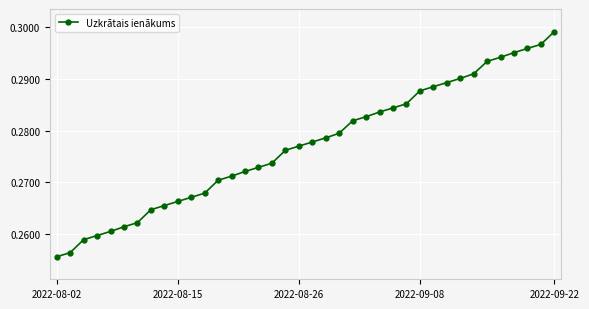

What is the sum of all values?

10.5